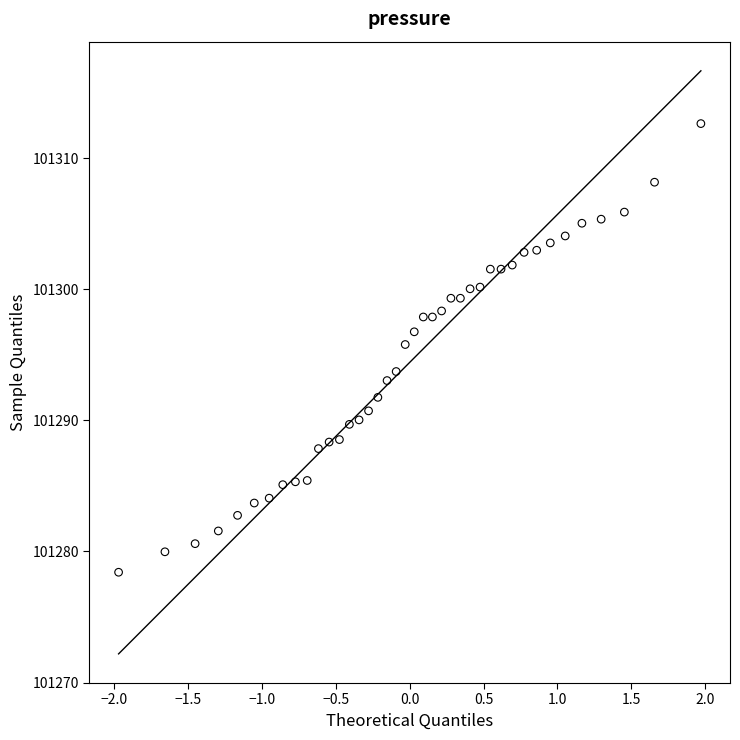

What Y value in the scatter plot is closest to 101295?

101295.8